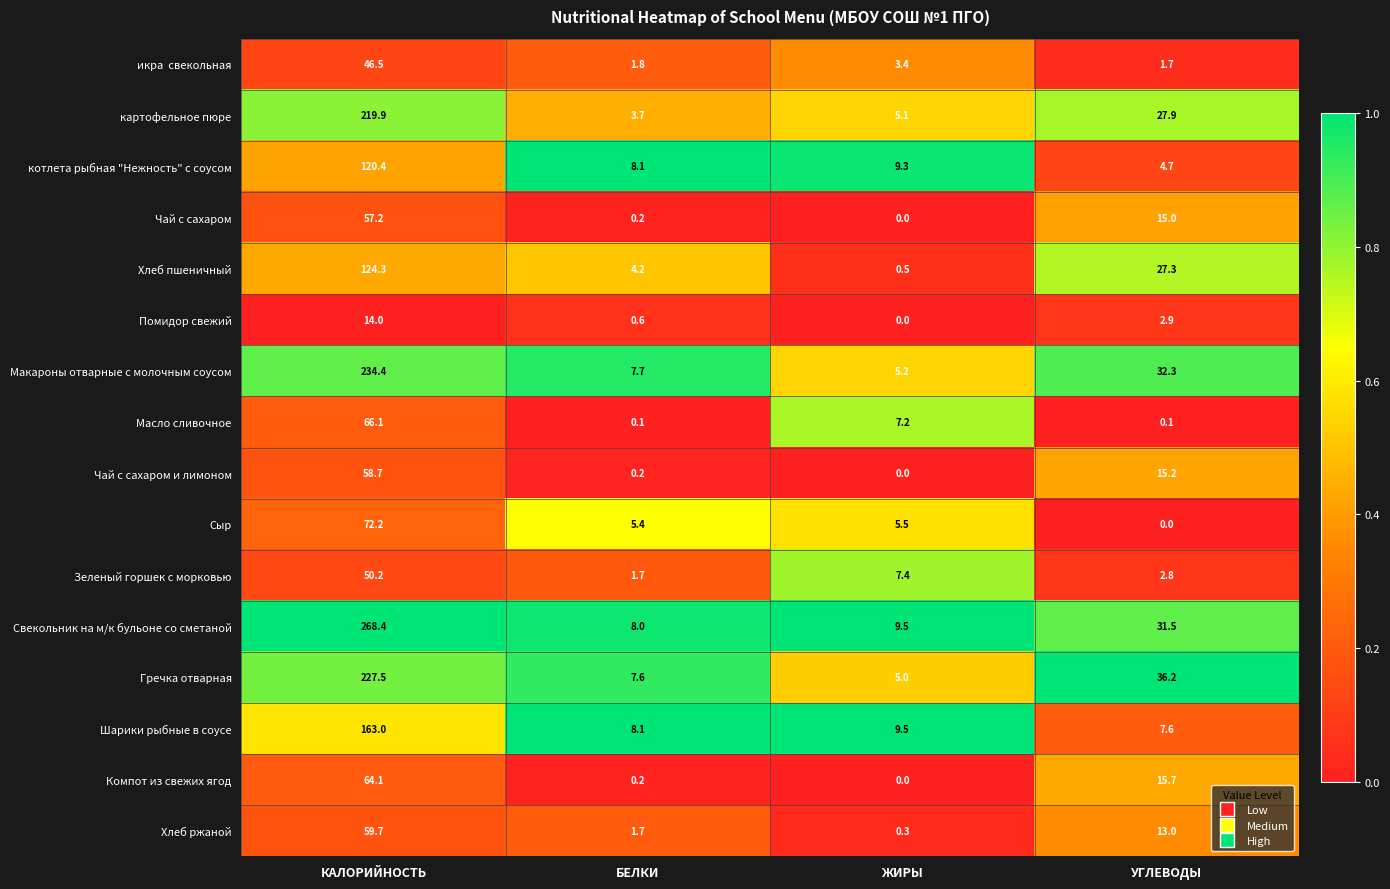

What is the highest value of the картофельное пюре series?

219.9